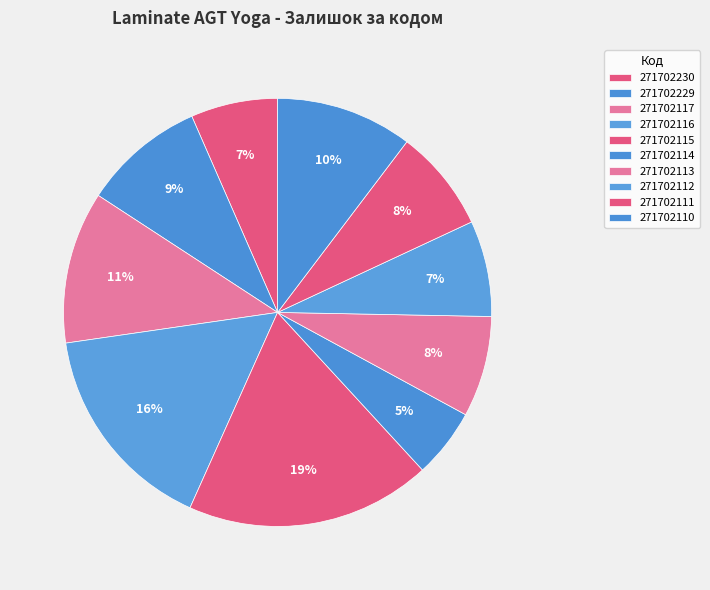

How many segments does this pie chart have?

10